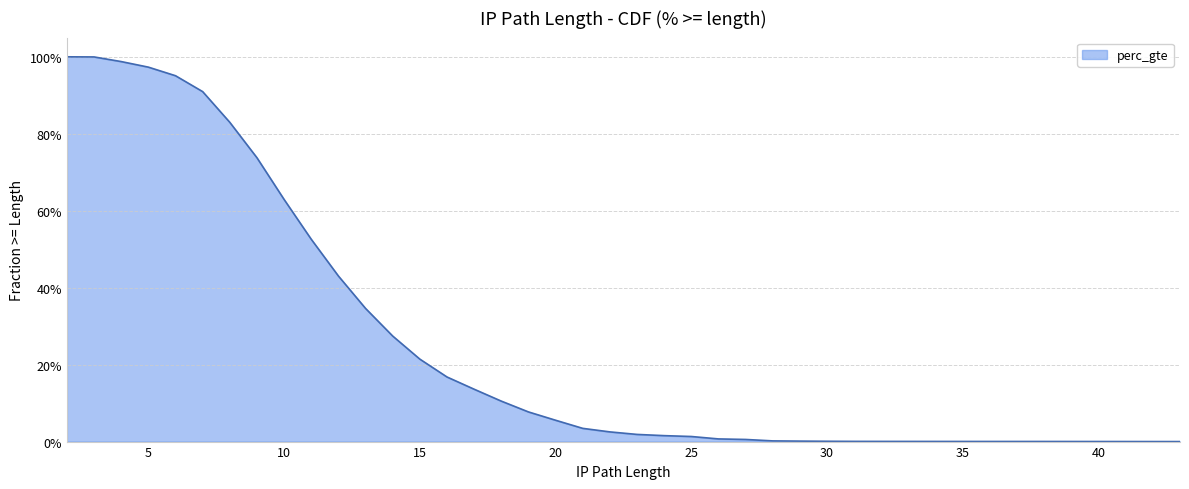

At which label is the value closest to 0?

43